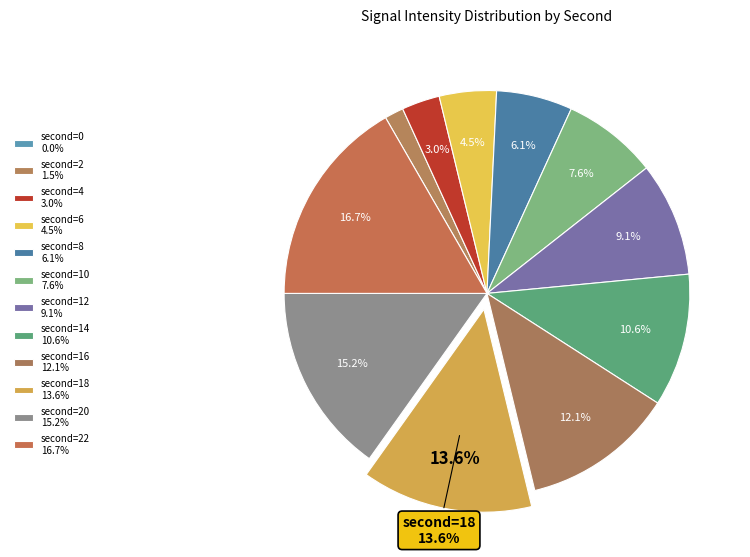

What is the largest slice in the pie chart?

second=22